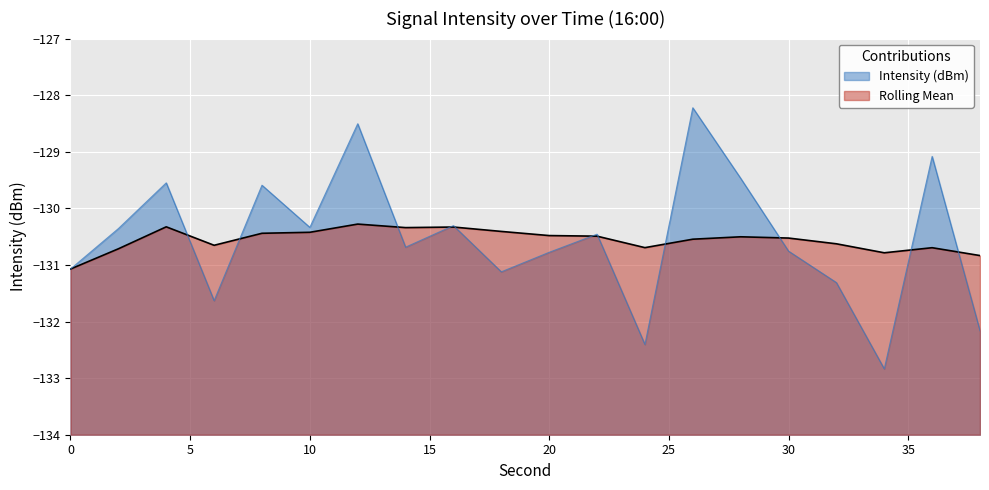

What is the difference between the Intensity (dBm) values at 12 and 10?

1.8